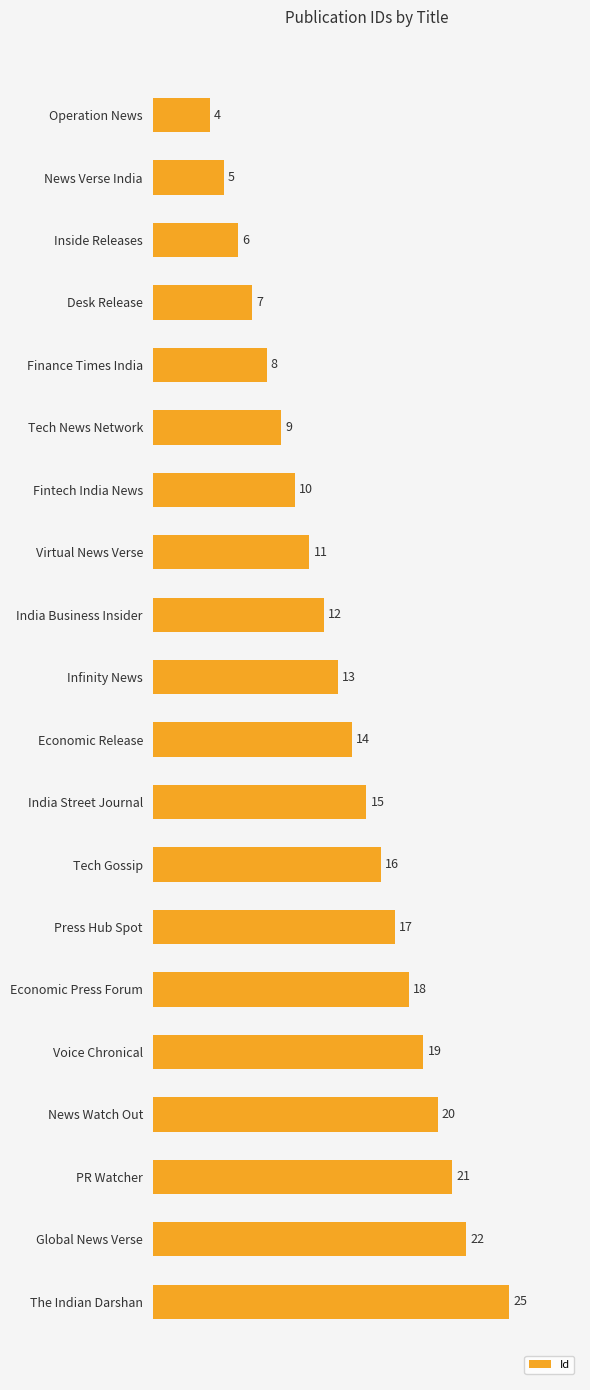

Reading top to bottom, list all the values displayed in this chart.

4	5	6	7	8	9	10	11	12	13	14	15	16	17	18	19	20	21	22	25